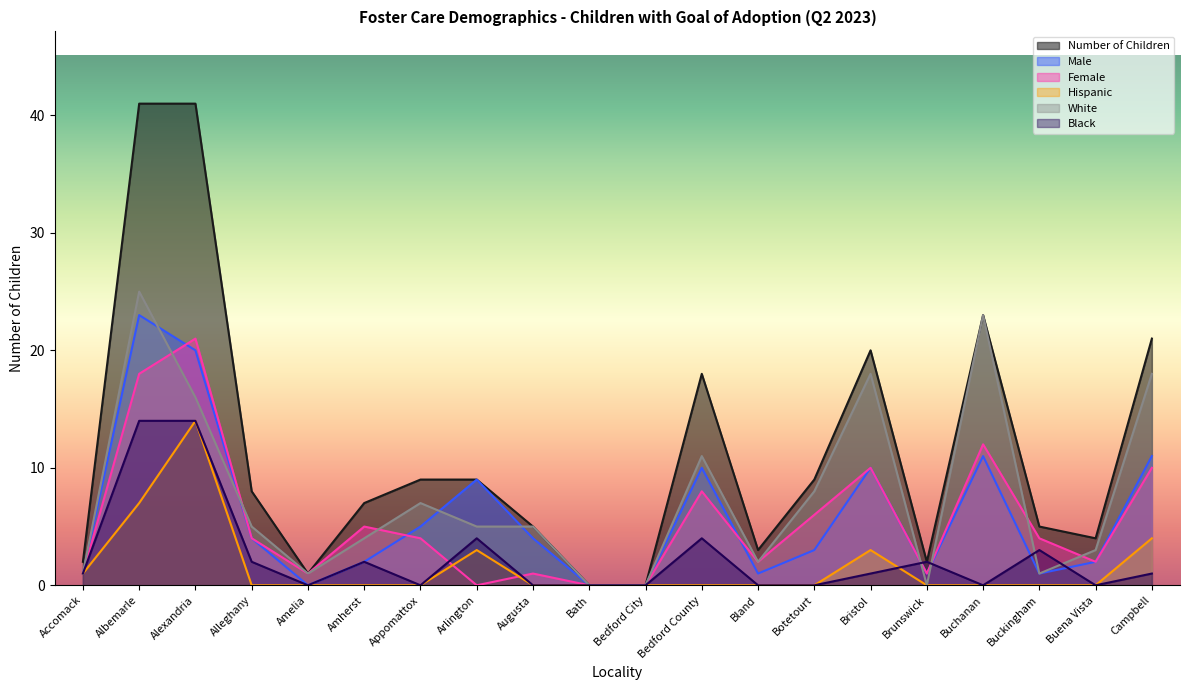

Reading left to right, extract all data points from this chart.

Number of Children: 2	41	41	8	1	7	9	9	5	0	0	18	3	9	20	2	23	5	4	21
Male: 1	23	20	4	0	2	5	9	4	0	0	10	1	3	10	1	11	1	2	11
Female: 1	18	21	4	1	5	4	0	1	0	0	8	2	6	10	1	12	4	2	10
Hispanic: 1	7	14	0	0	0	0	3	0	0	0	0	0	0	3	0	0	0	0	4
White: 1	25	16	5	1	4	7	5	5	0	0	11	2	8	18	0	23	1	3	18
Black: 1	14	14	2	0	2	0	4	0	0	0	4	0	0	1	2	0	3	0	1